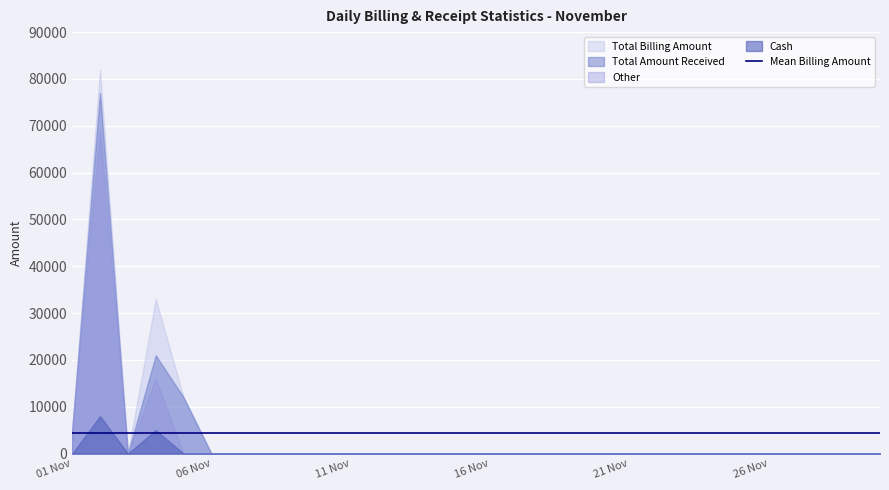

Is the value of Other at 03 Nov greater than the value of Total Billing Amount at 15 Nov?

No